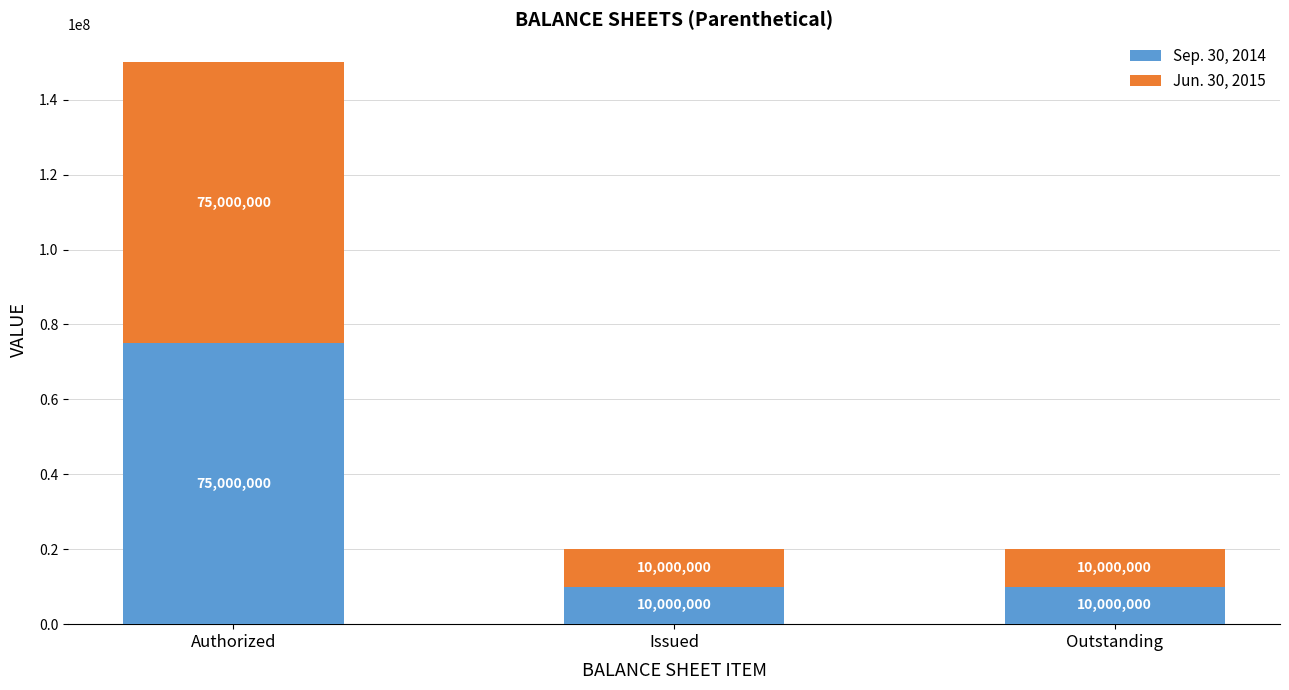

Does the chart contain stacked bars?

Yes